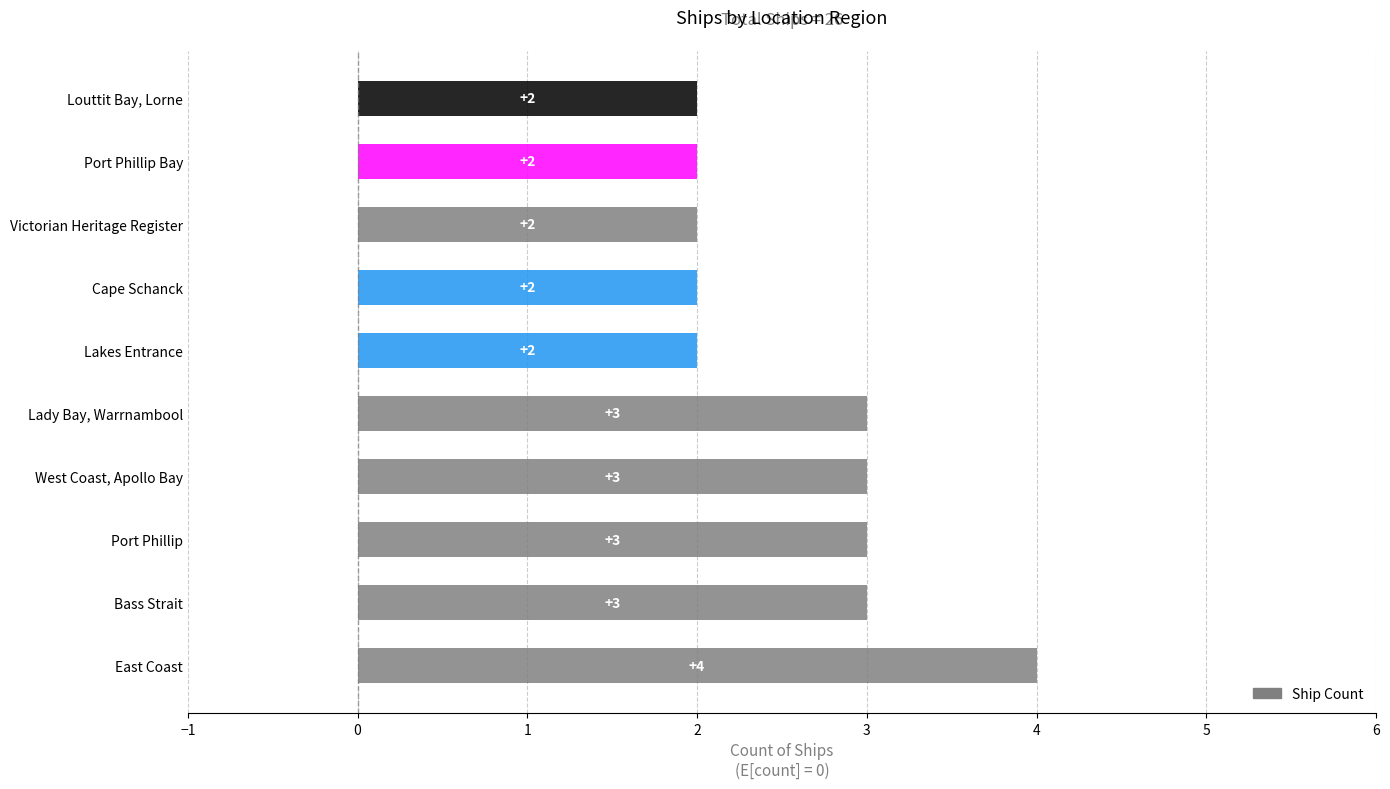

Where is the data nearest to the value 3?

Bass Strait